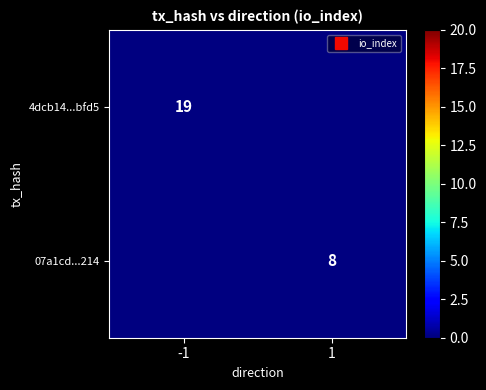

What is the maximum value shown in the chart?

19.0